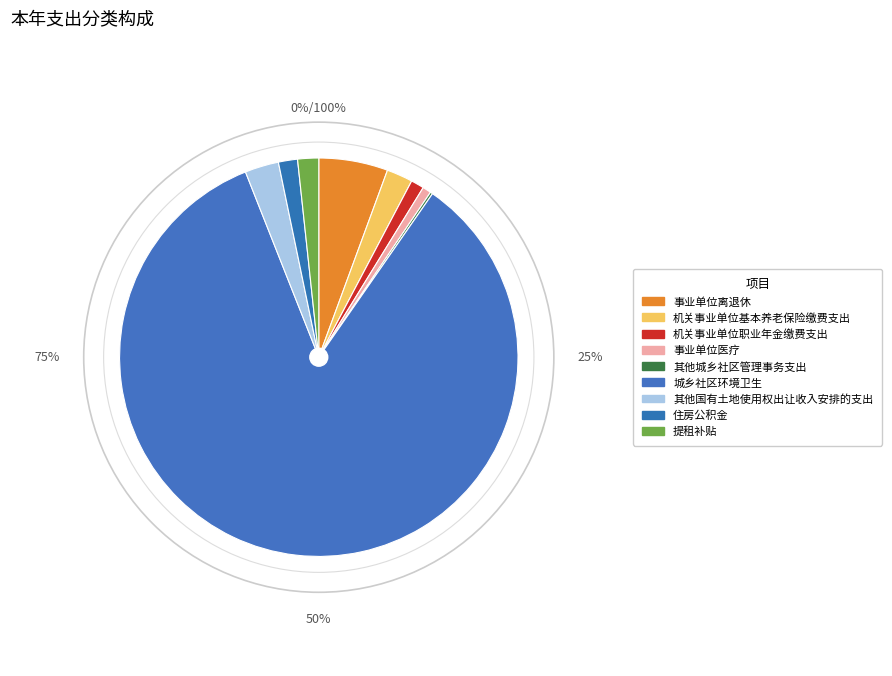

What is the ratio of the value at 住房公积金 to the value at 提租补贴?

0.9